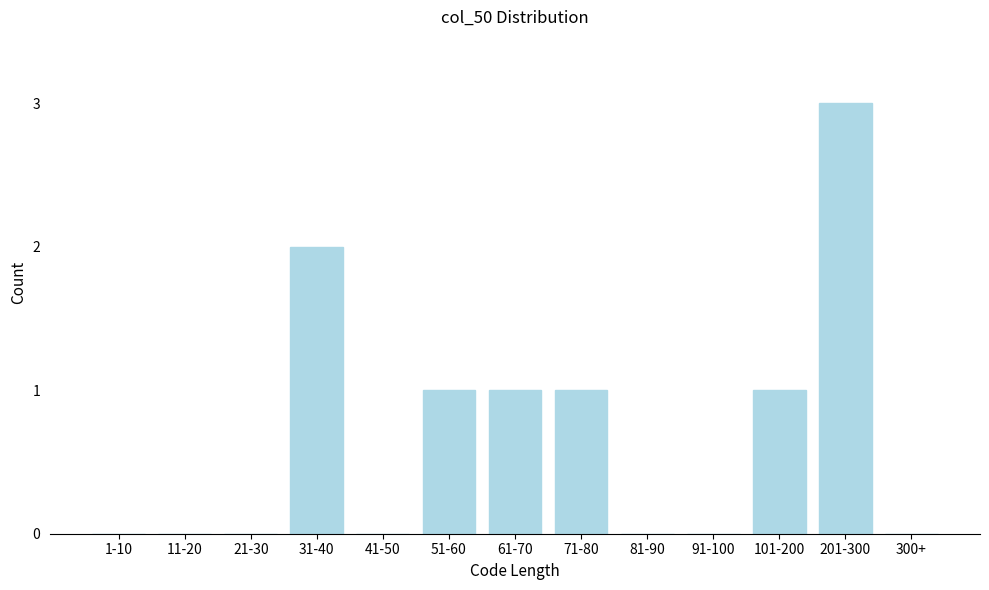

Reading left to right, transcribe all the data shown in this chart.

1-10=0	11-20=0	21-30=0	31-40=2	41-50=0	51-60=1	61-70=1	71-80=1	81-90=0	91-100=0	101-200=1	201-300=3	300+=0